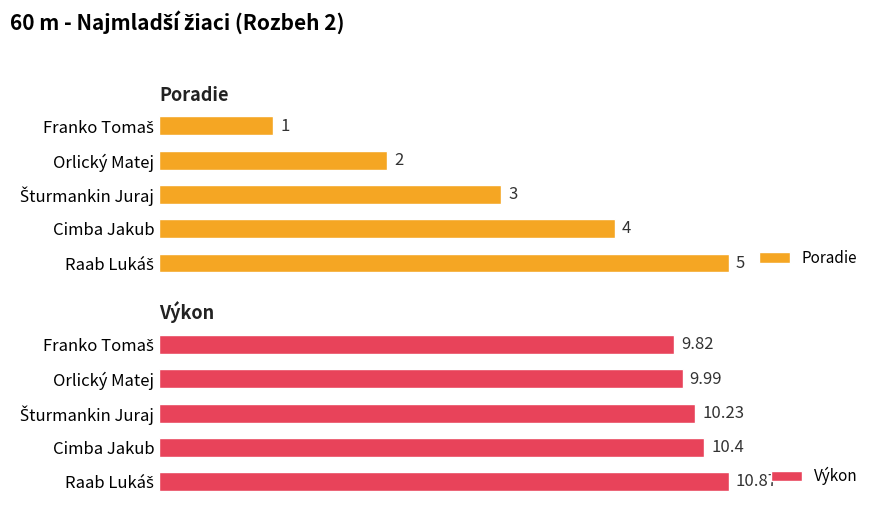

Reading right to left, extract all data points from this chart.

Poradie: 5.0	4.0	3.0	2.0	1.0
Výkon: 10.9	10.4	10.2	10.0	9.8